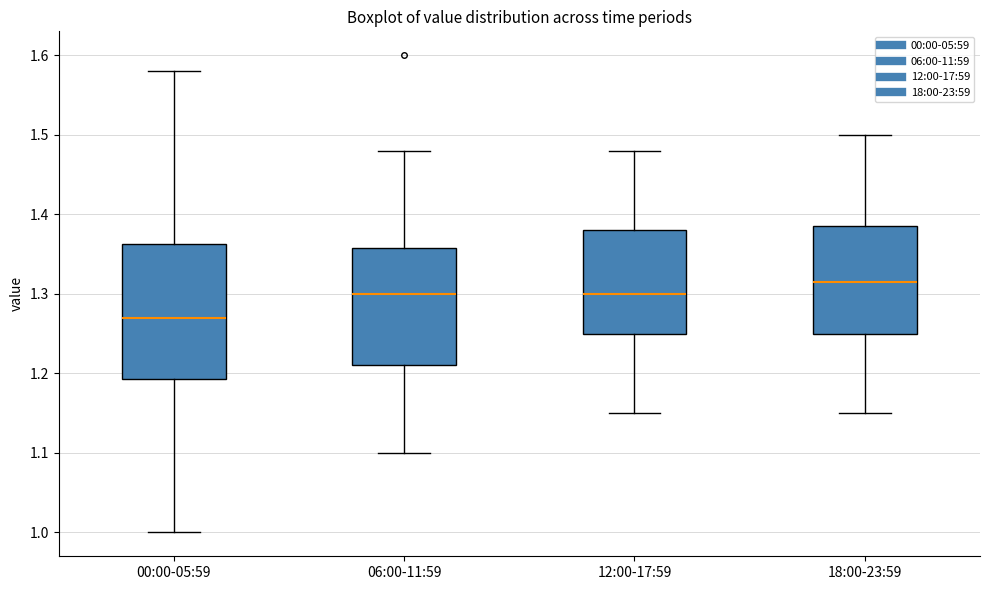

Comparing the boxes themselves (not the whiskers), which one is the tallest?

00:00-05:59